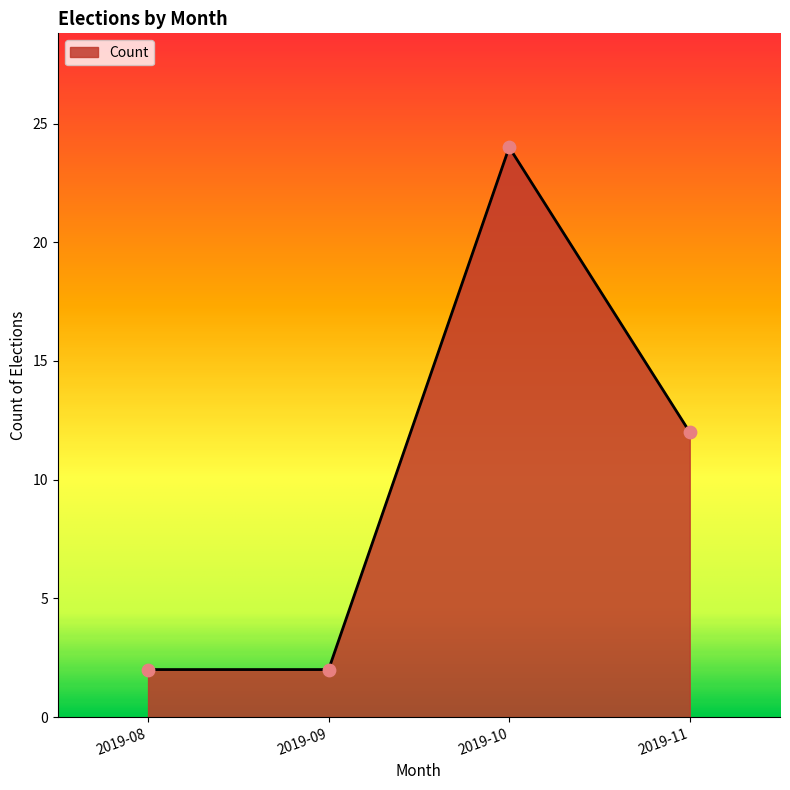

Between 2019-08 and 2019-10, which is larger?

2019-10